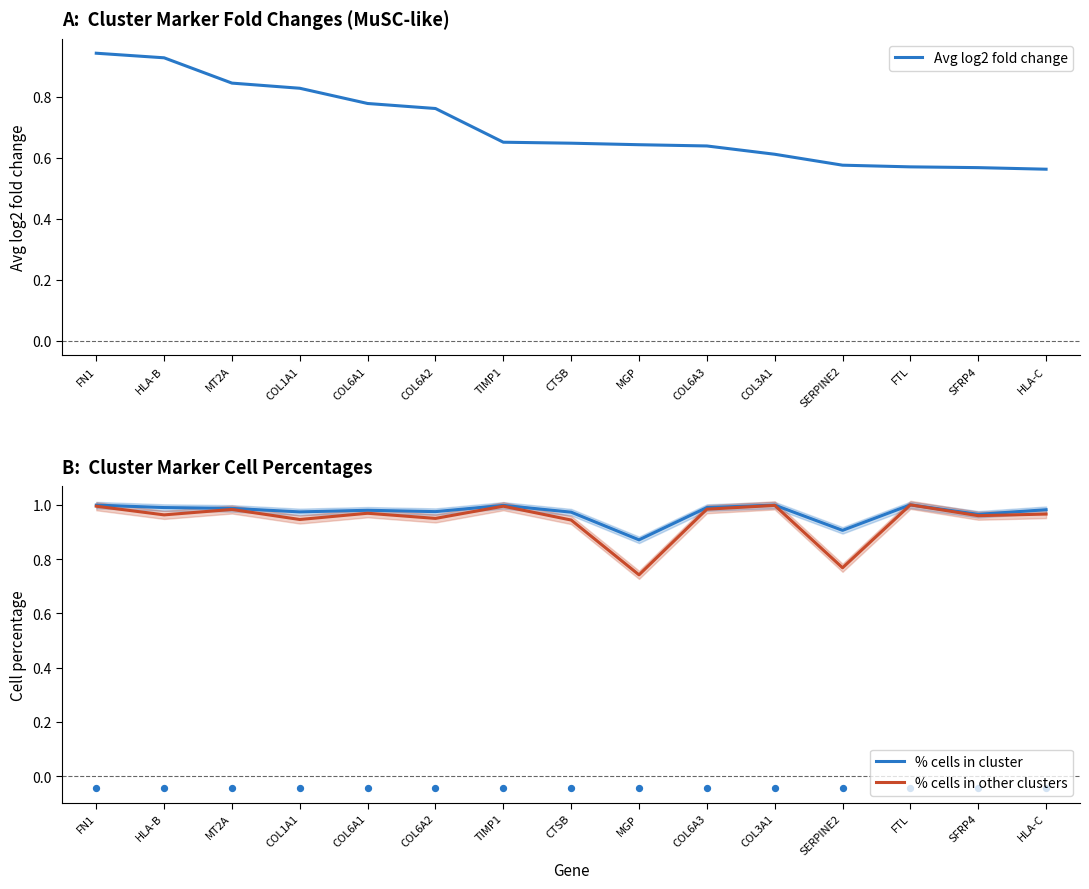

Which series has the largest Y range (max minus min)?

Avg log2 fold change